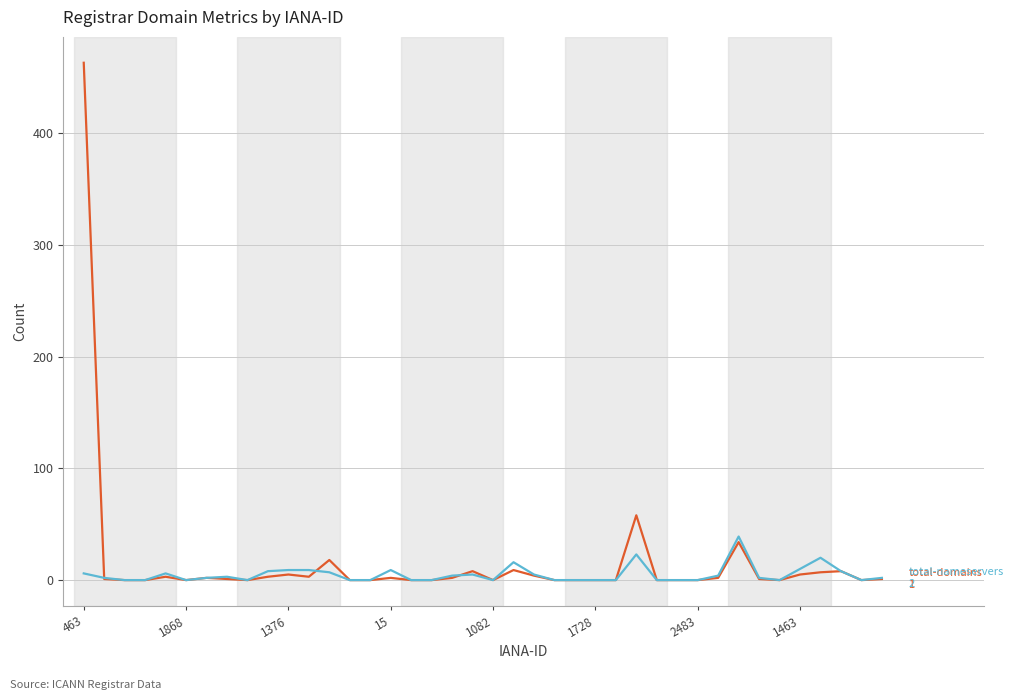

What is the maximum value shown in the chart?

463